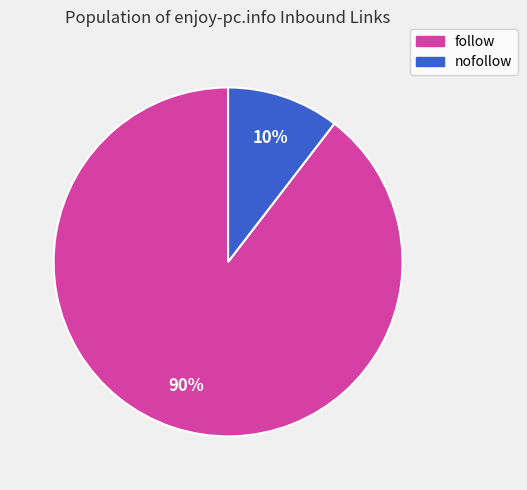

Is there any slice that represents more than half of the pie?

Yes